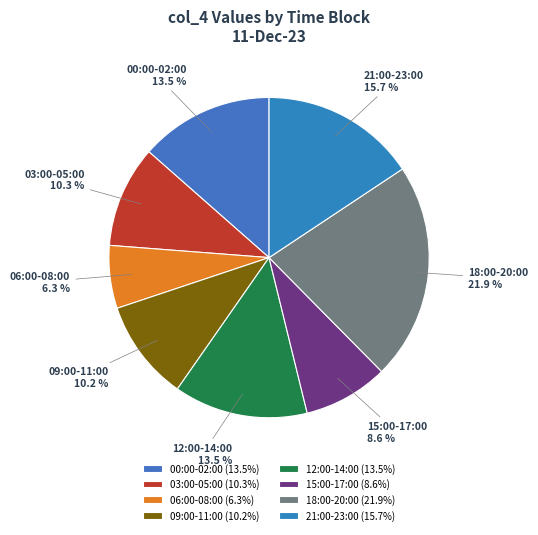

Is there any slice that represents more than half of the pie?

No